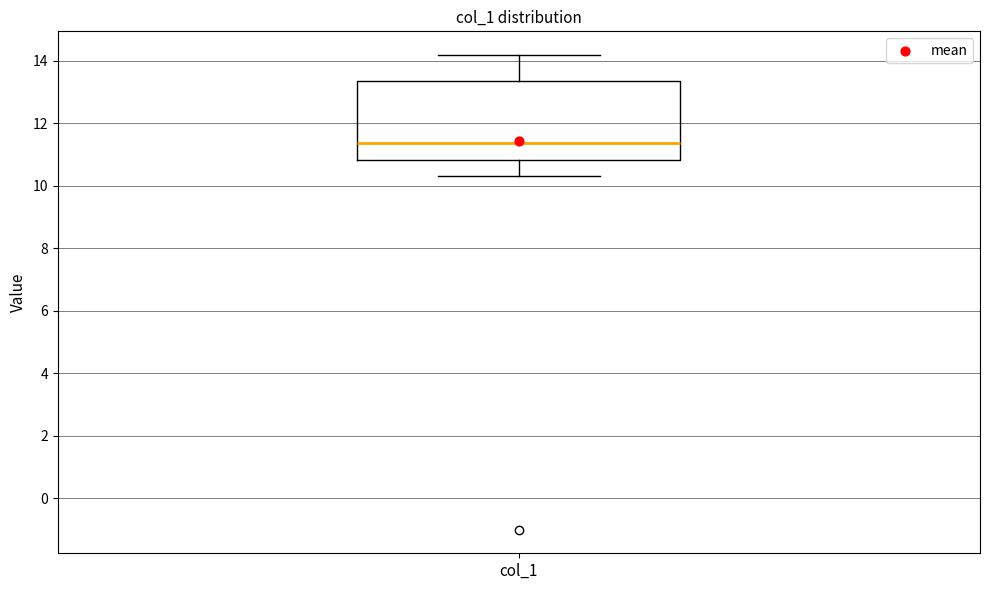

Transcribe this box plot: give where the median line is, the range the box spans, and where the two whiskers end, as read against the y-axis. The values are not printed on the chart, so give them approximately, as read against the axis.

median 11.4, box 10.8 to 13.4, whiskers 10.4 to 14.2